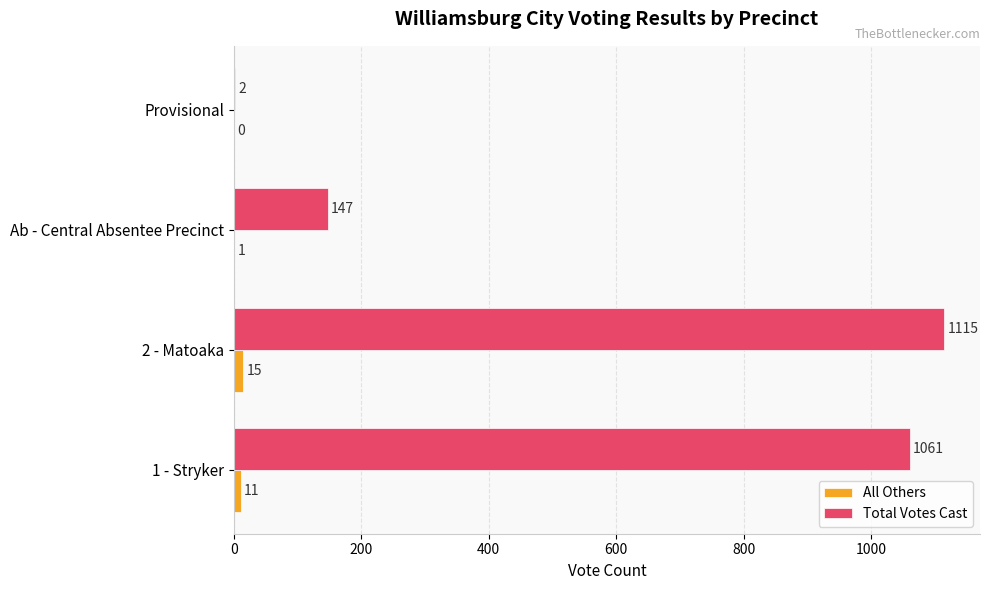

What is the approximate value of All Others at 2 - Matoaka, to the nearest 5?

15